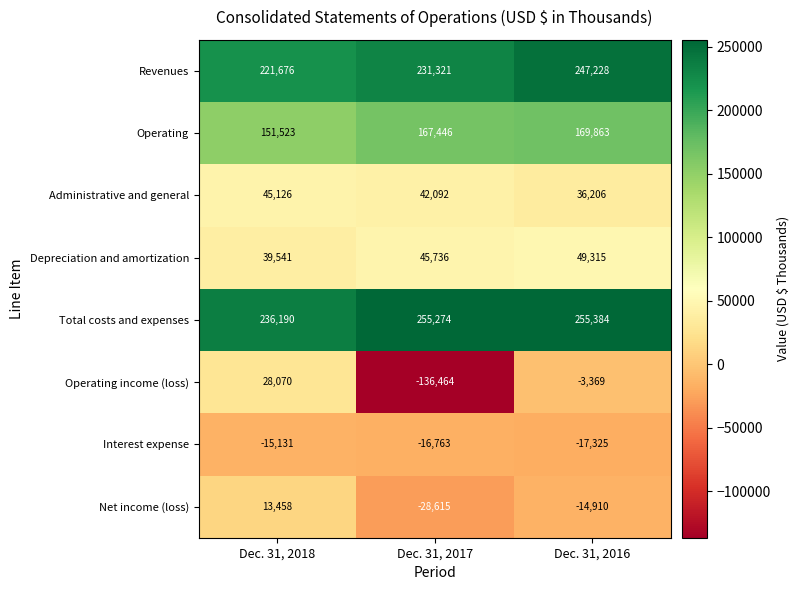

Reading left to right, extract all data points from this chart.

Revenues: Dec. 31, 2018=221676	Dec. 31, 2017=231321	Dec. 31, 2016=247228
Operating: Dec. 31, 2018=151523	Dec. 31, 2017=167446	Dec. 31, 2016=169863
Administrative and general: Dec. 31, 2018=45126	Dec. 31, 2017=42092	Dec. 31, 2016=36206
Depreciation and amortization: Dec. 31, 2018=39541	Dec. 31, 2017=45736	Dec. 31, 2016=49315
Total costs and expenses: Dec. 31, 2018=236190	Dec. 31, 2017=255274	Dec. 31, 2016=255384
Operating income (loss): Dec. 31, 2018=28070	Dec. 31, 2017=-136464	Dec. 31, 2016=-3369
Interest expense: Dec. 31, 2018=-15131	Dec. 31, 2017=-16763	Dec. 31, 2016=-17325
Net income (loss): Dec. 31, 2018=13458	Dec. 31, 2017=-28615	Dec. 31, 2016=-14910